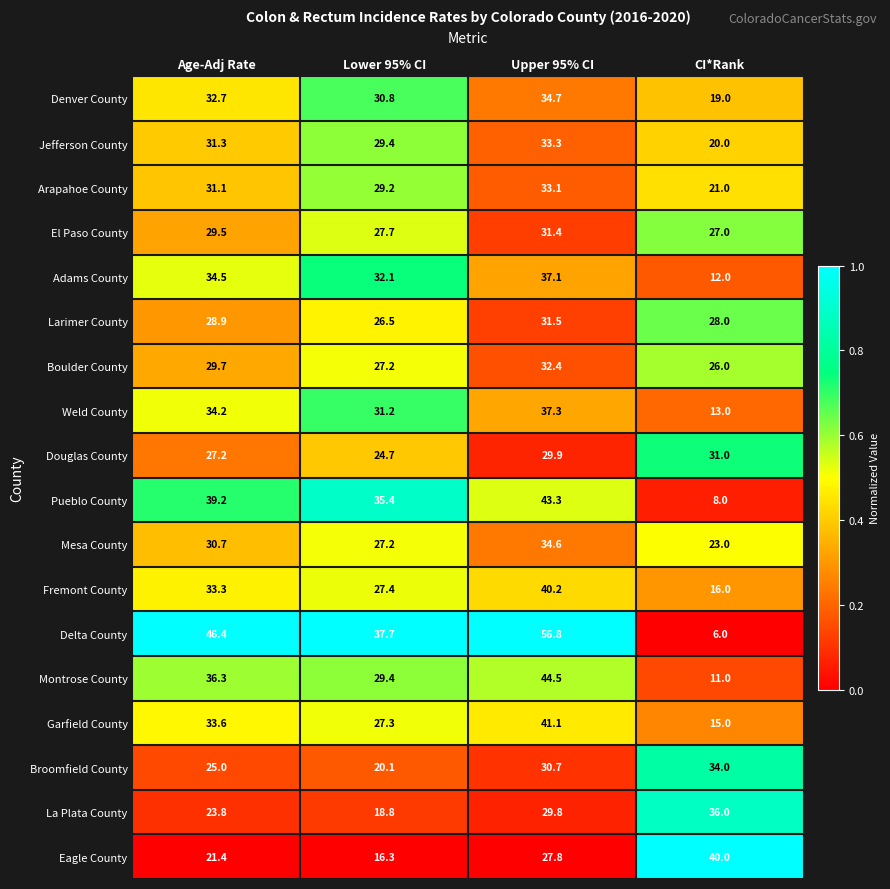

What is the difference between the highest and lowest values at Upper 95% CI?

29.0